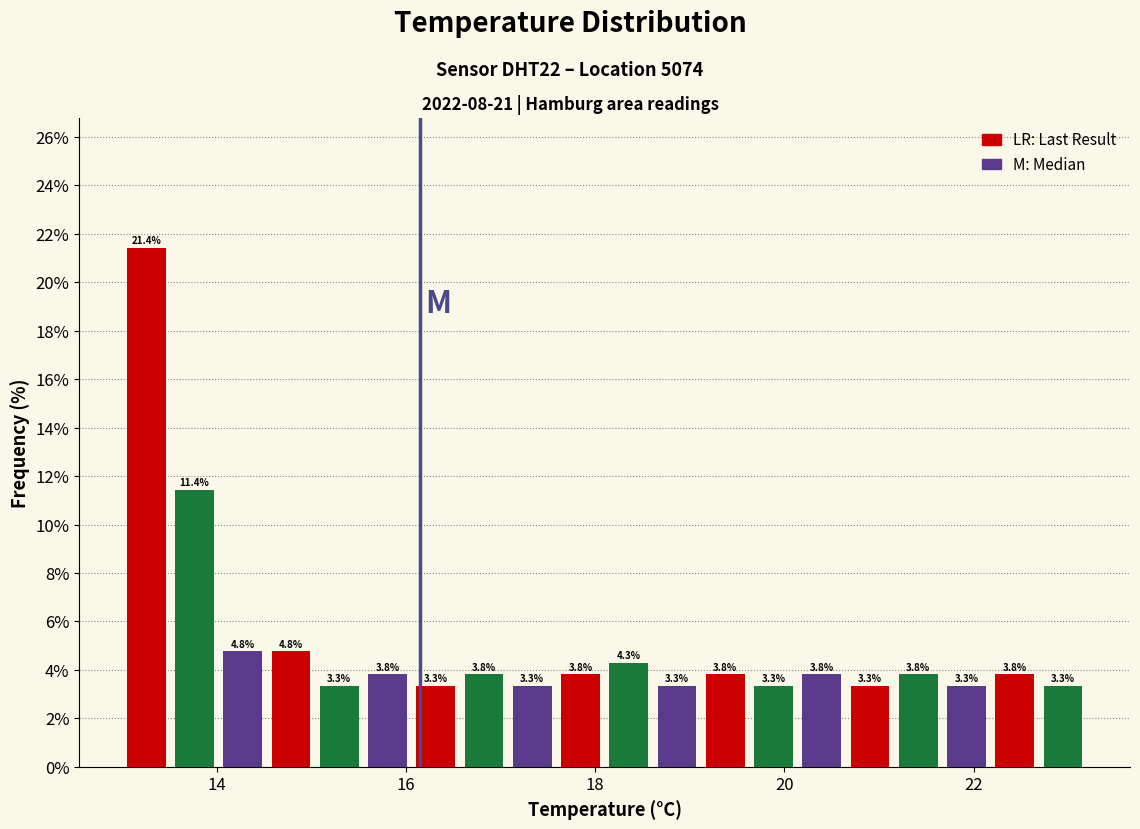

Read against the x-axis, roughly where is the centre of the tallest bar?

13.2